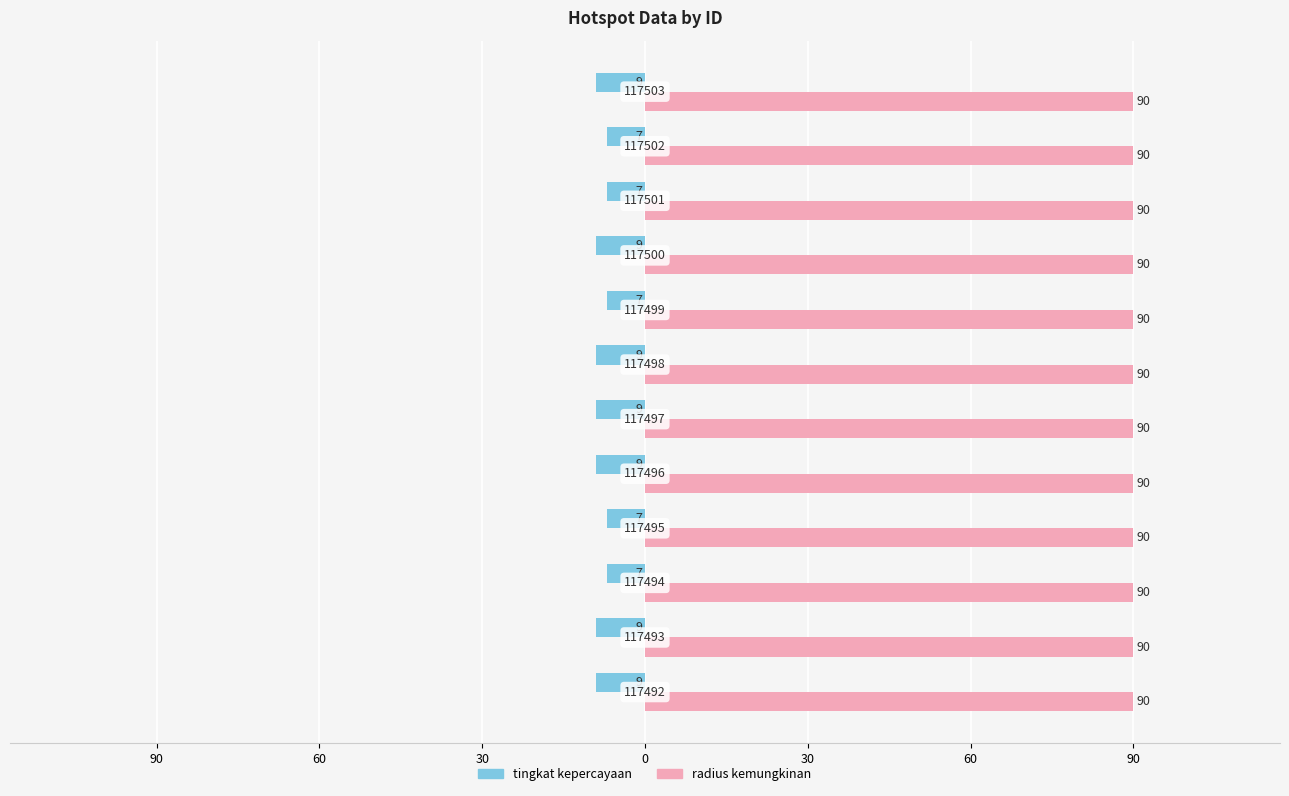

Reading left to right, list all the values displayed in this chart.

tingkat kepercayaan: -9.0	-9.0	-7.0	-7.0	-9.0	-9.0	-9.0	-7.0	-9.0	-7.0	-7.0	-9.0
radius kemungkinan: 0.3	0.3	0.3	0.3	0.3	0.3	0.3	0.3	0.3	0.3	0.3	0.3